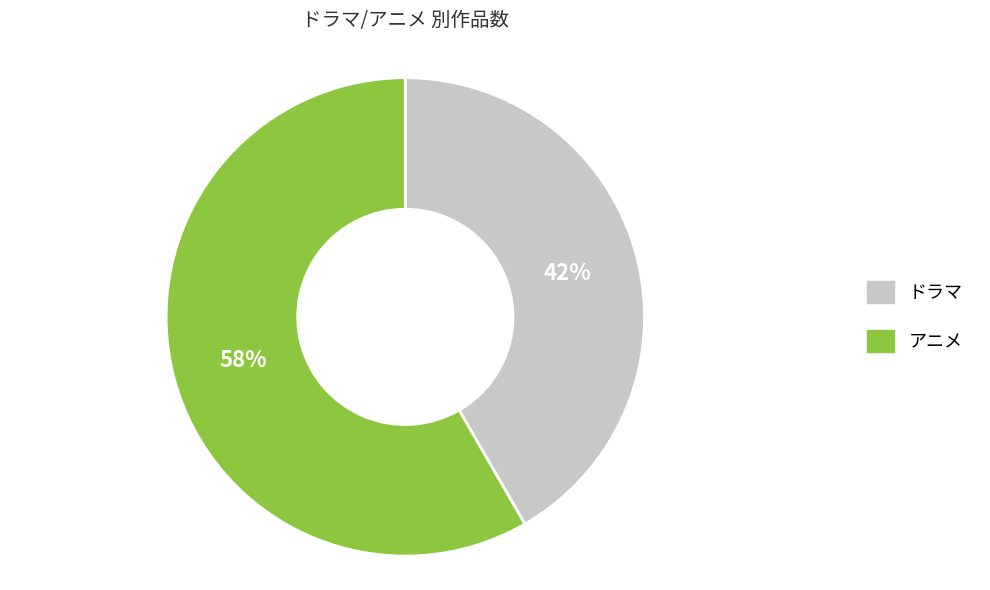

How many segments does this pie chart have?

2